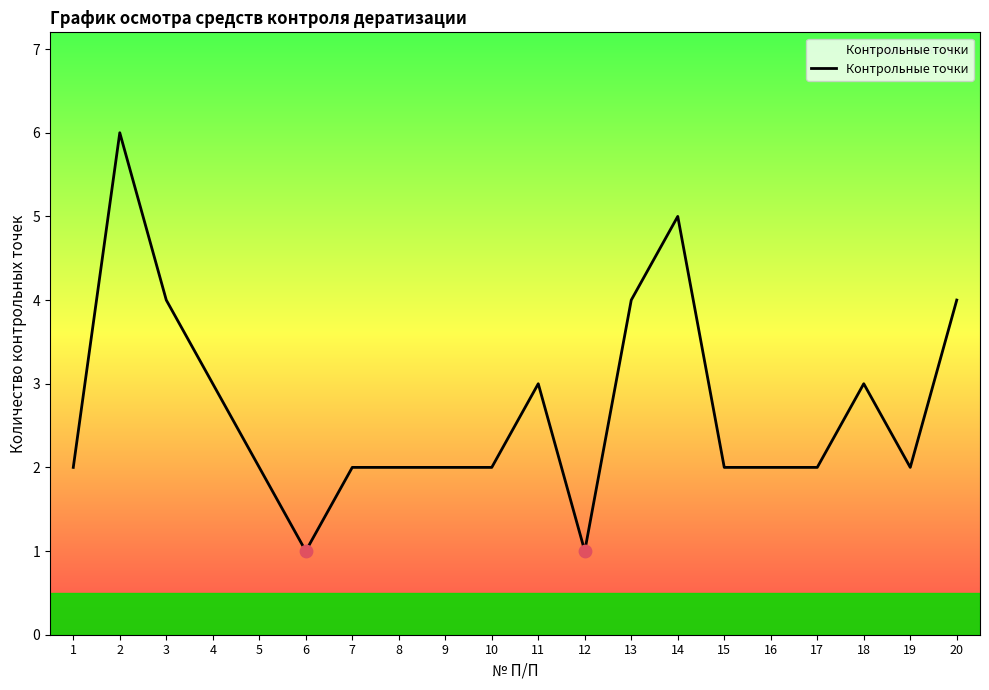

Approximately how many times larger is the value at 5 compared to 3?

0.5